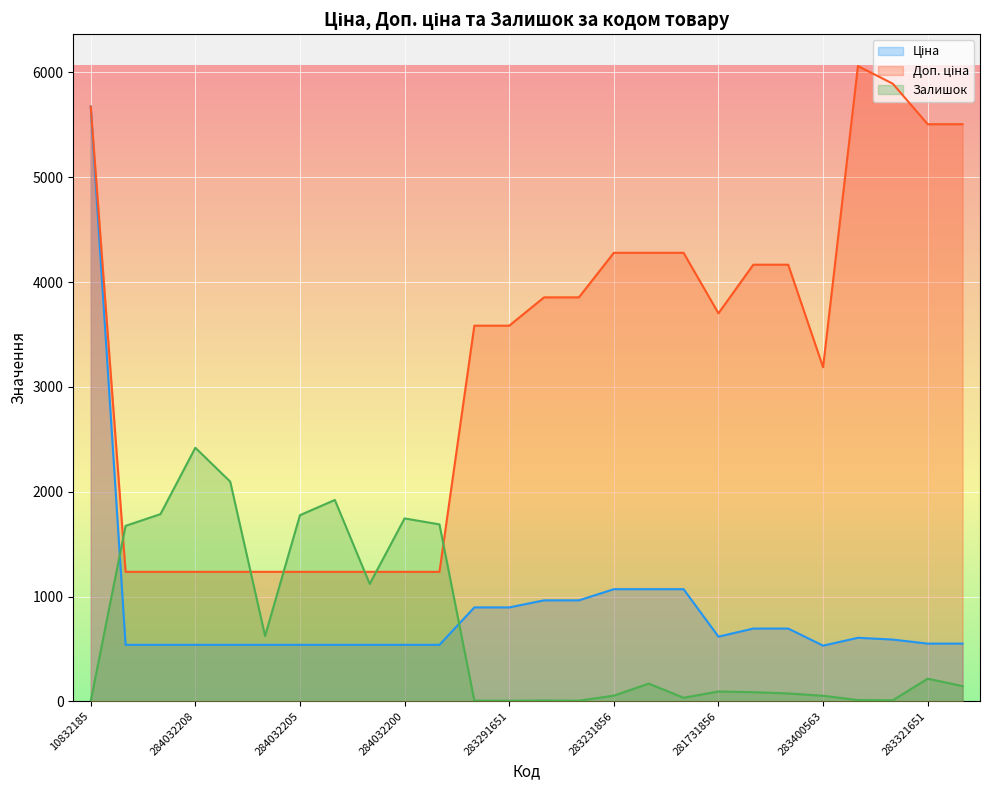

Reading left to right, list all the values displayed in this chart.

Ціна: 10832185=5673.8	284032204=539.0	284032203=539.0	284032208=539.0	284032207=539.0	284032206=539.0	284032205=539.0	284032202=539.0	284032201=539.0	284032200=539.0	284032199=539.0	283291856=895.9	283291651=895.9	283261651=963.5	283261650=963.5	283231856=1069.8	283231651=1069.8	283231650=1069.8	281731856=617.0	283411651=694.3	283411650=694.3	283400563=531.3	283381651=606.1	283351650=589.2	283321651=550.6	283321650=550.6
Доп. ціна: 10832185=5673.8	284032204=1235.4	284032203=1235.4	284032208=1235.4	284032207=1235.4	284032206=1235.4	284032205=1235.4	284032202=1235.4	284032201=1235.4	284032200=1235.4	284032199=1235.4	283291856=3583.6	283291651=3583.6	283261651=3854.0	283261650=3854.0	283231856=4279.1	283231651=4279.1	283231650=4279.1	281731856=3701.9	283411651=4165.6	283411650=4165.6	283400563=3187.6	283381651=6061.2	283351650=5892.2	283321651=5505.8	283321650=5505.8
Залишок: 10832185=2.0	284032204=1674.0	284032203=1786.0	284032208=2419.0	284032207=2096.0	284032206=624.0	284032205=1776.0	284032202=1921.0	284032201=1120.0	284032200=1745.0	284032199=1688.0	283291856=7.0	283291651=6.0	283261651=8.0	283261650=6.0	283231856=54.0	283231651=169.0	283231650=34.0	281731856=94.0	283411651=87.0	283411650=75.0	283400563=53.0	283381651=12.0	283351650=10.0	283321651=216.0	283321650=145.0